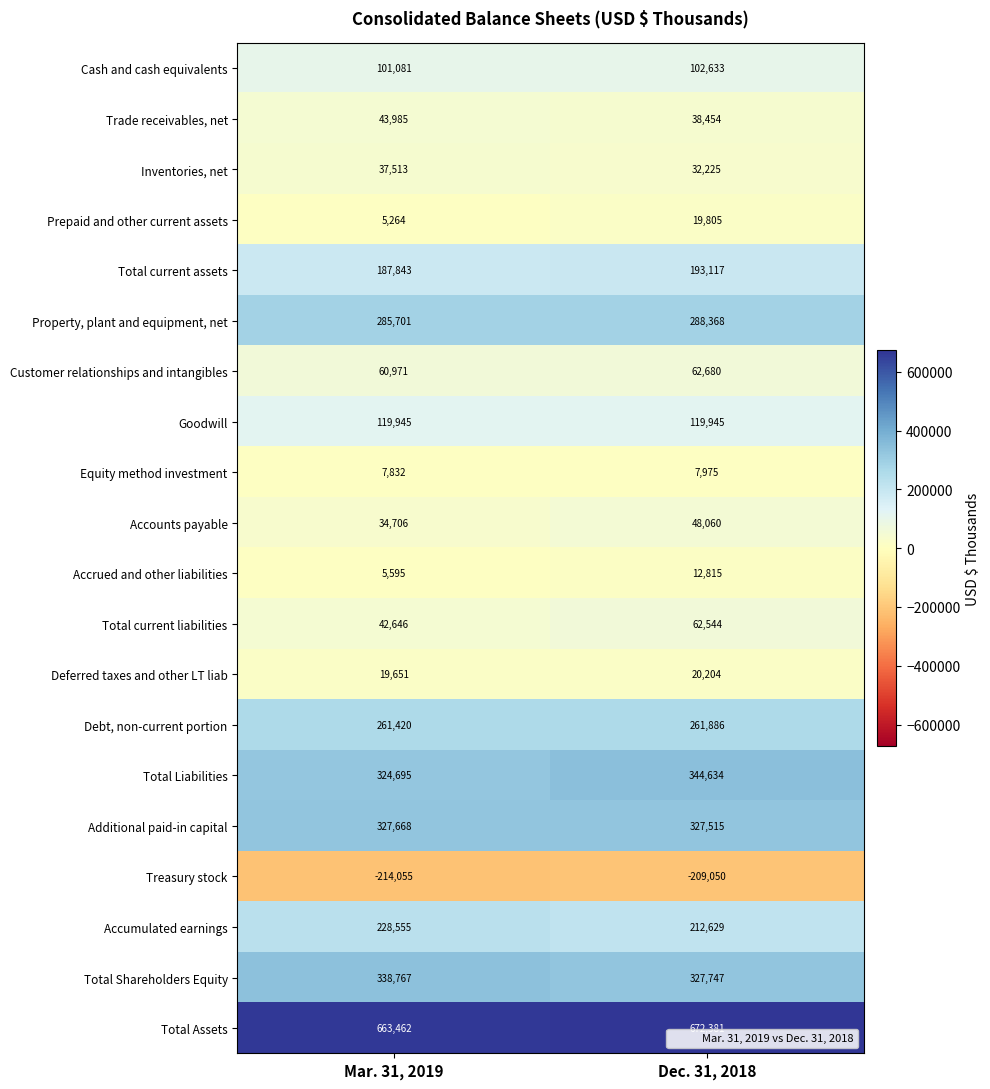

What is the minimum value for Total Shareholders Equity?

327747